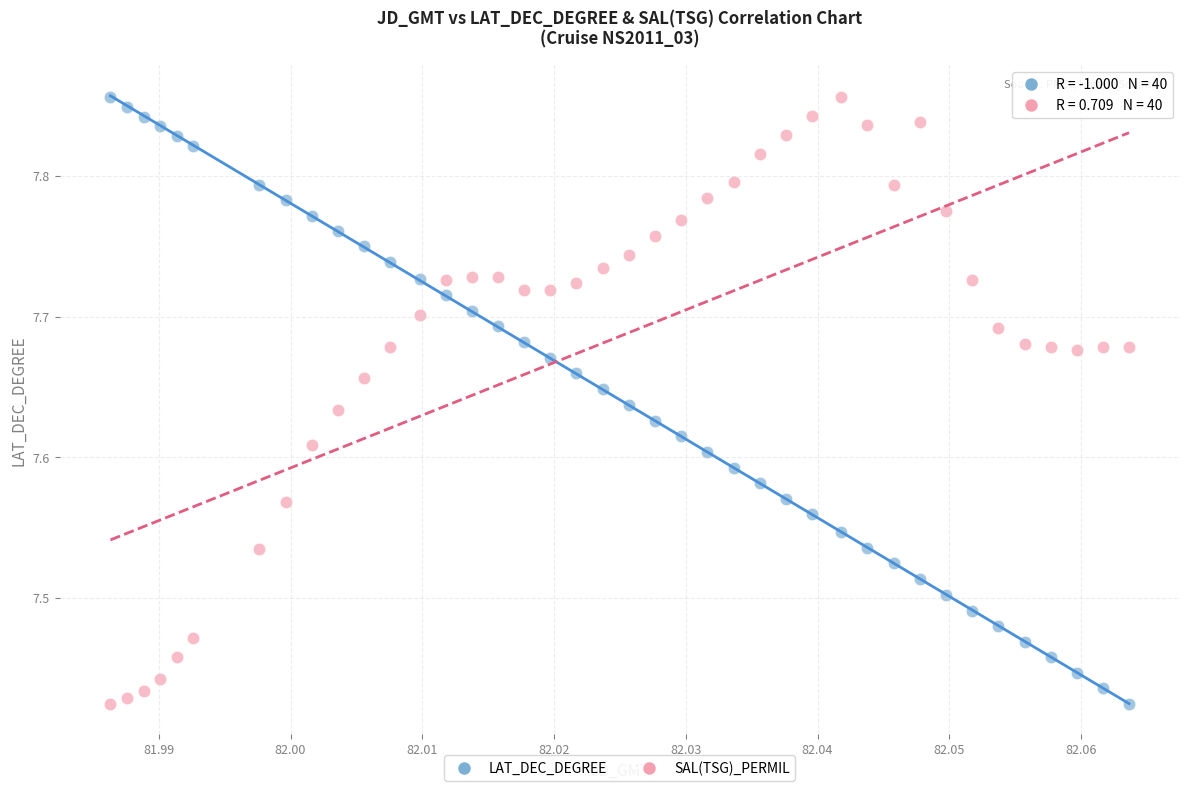

Across all data points, what is the range of Y values (max minus min)?

0.4